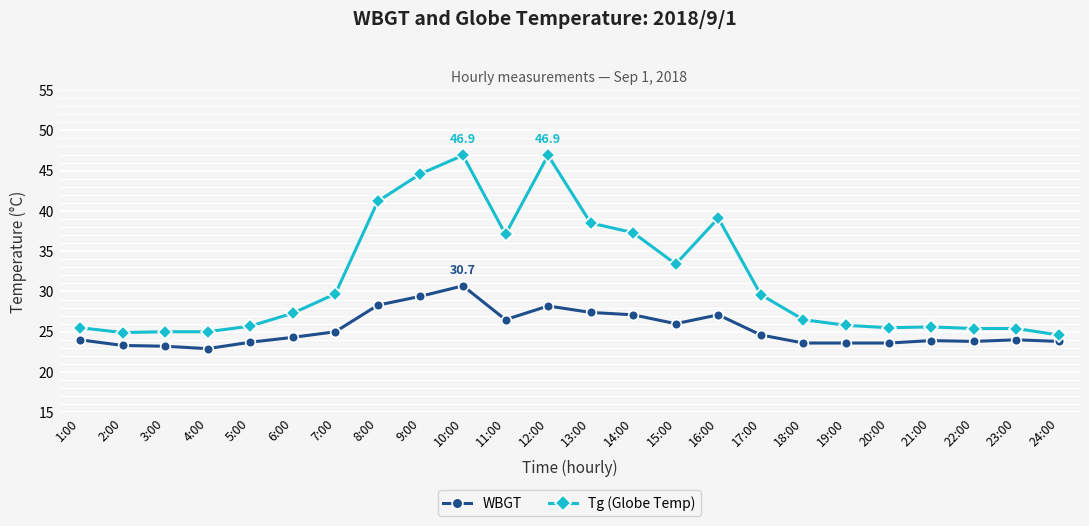

True or false: Tg (Globe Temp) and WBGT intersect in this chart.

False